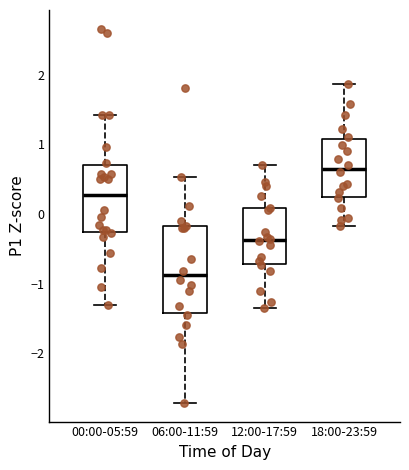

Where does the median line of the box for 00:00-05:59 sit on the y-axis? The values are not printed on the chart, so give them approximately, as read against the axis.

0.3